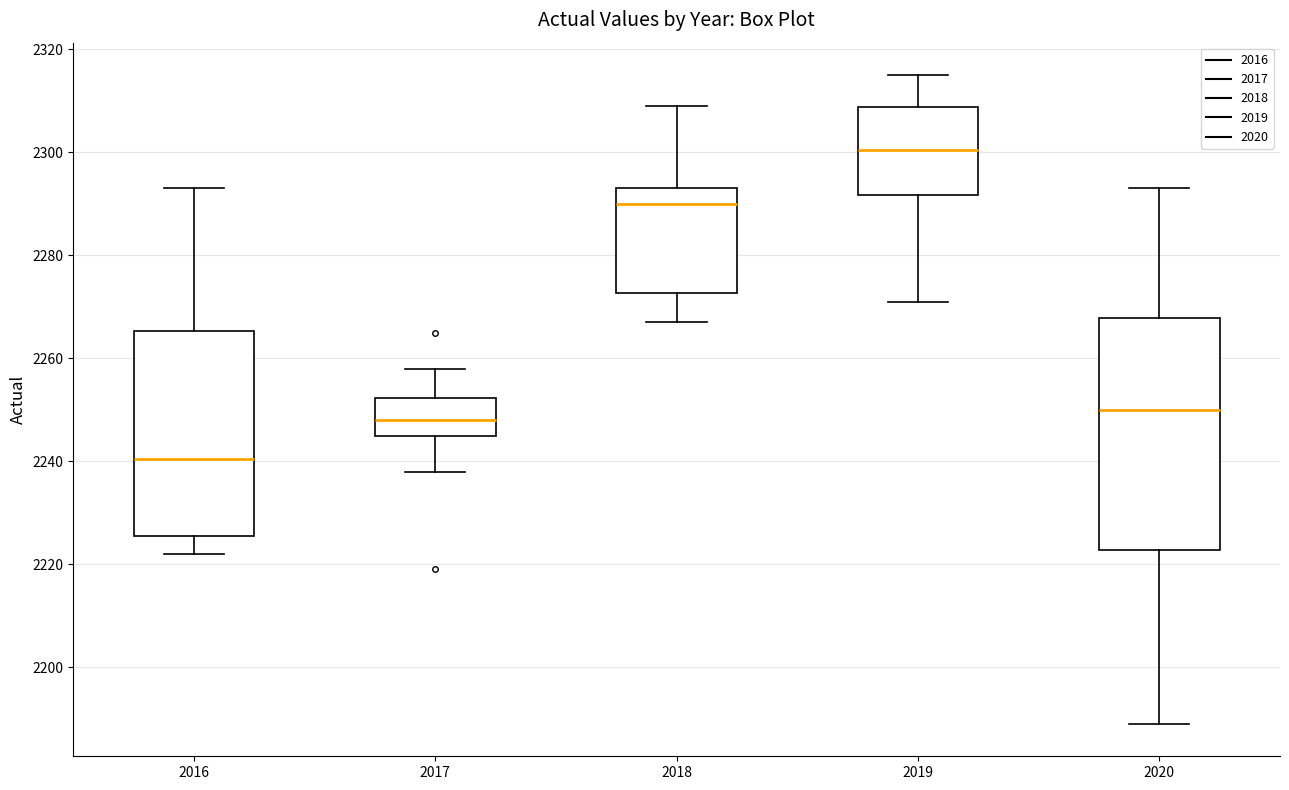

Which box has the lowest median line?

2016